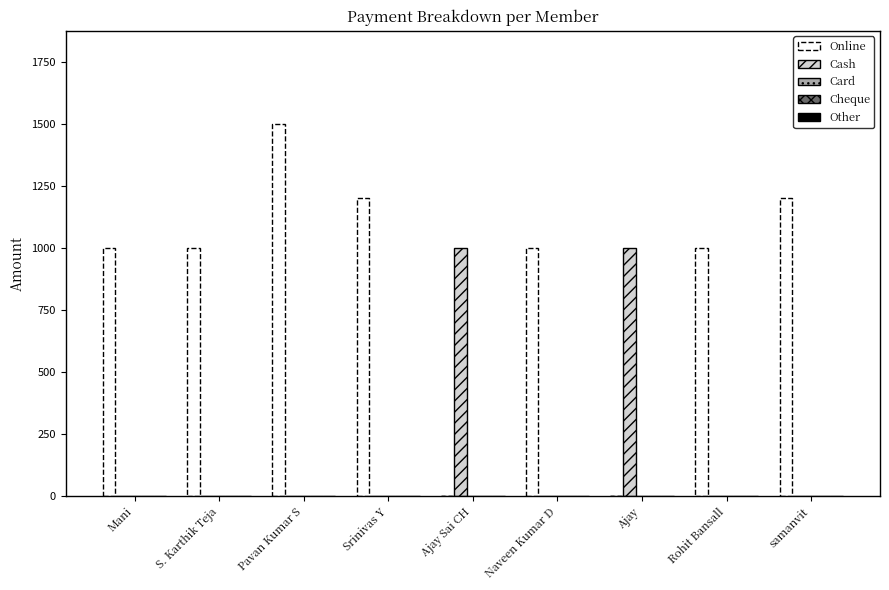

What is the average value of the Cash series?

222